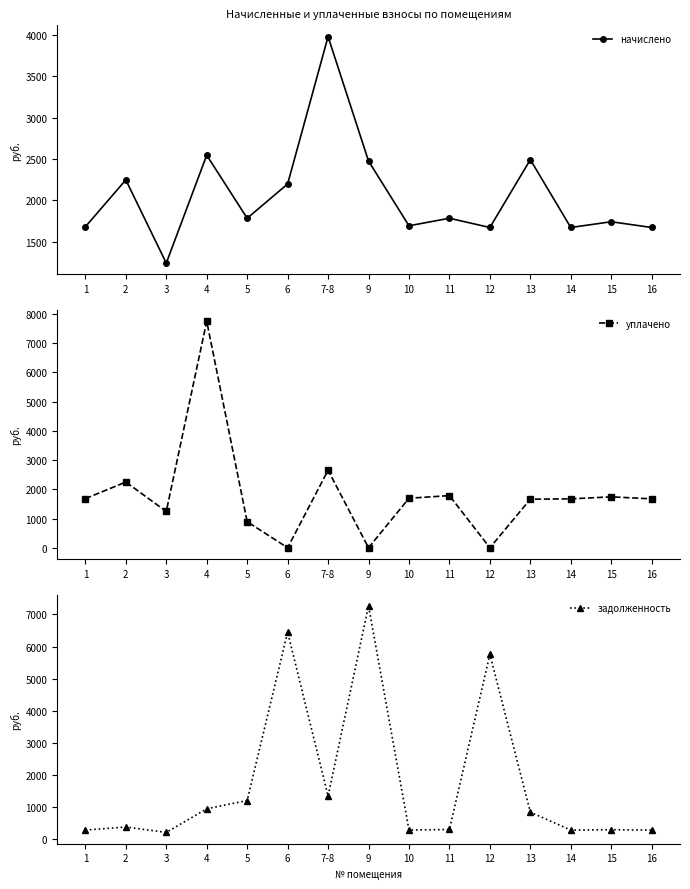

Does the chart display data point markers on the line(s)?

Yes